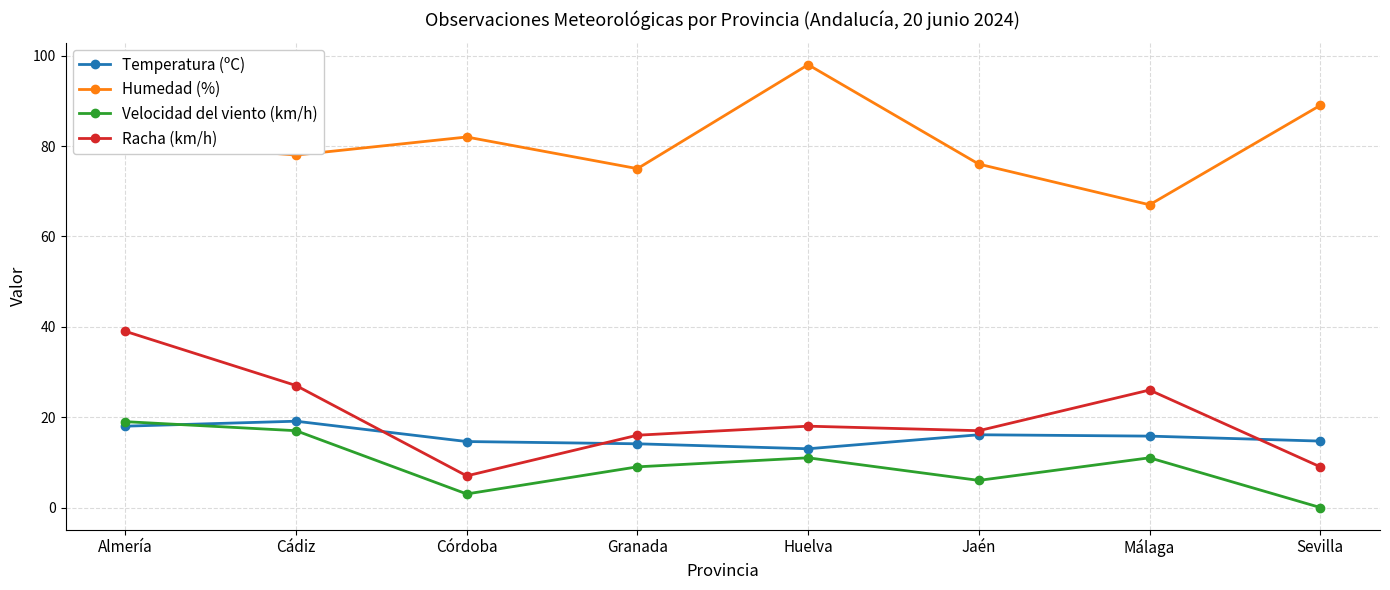

At which category is the sum across all series the highest?

Almería